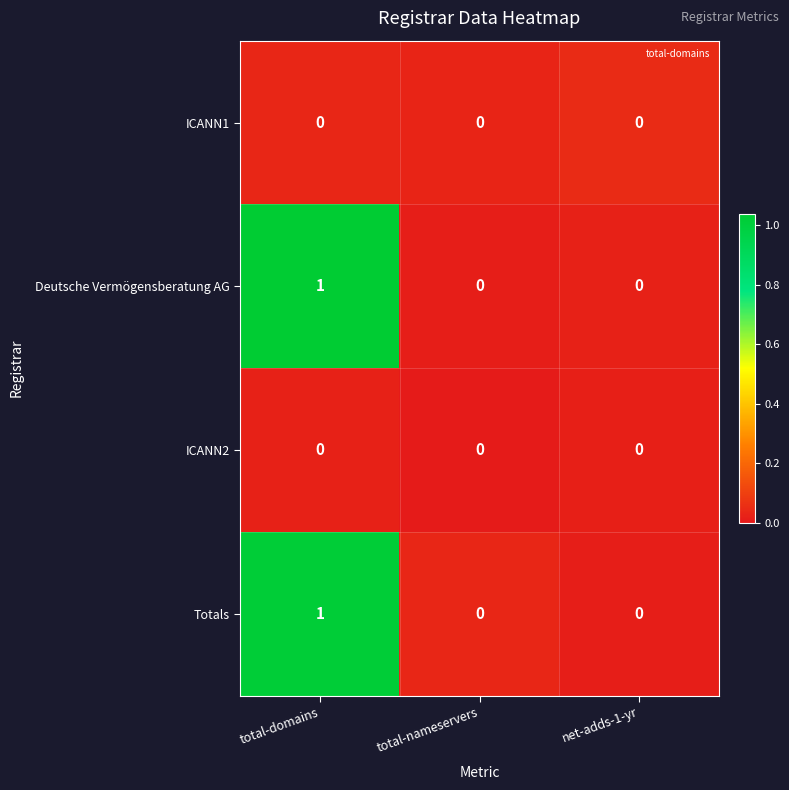

How many categories are shown in the chart?

3